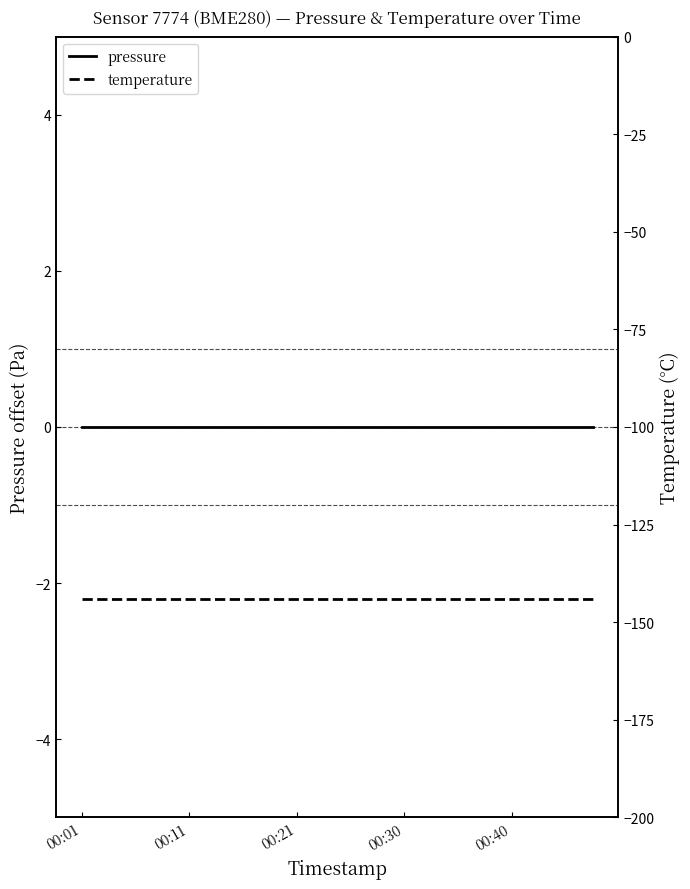

At 7, list the series in order from largest to smallest.

pressure, temperature